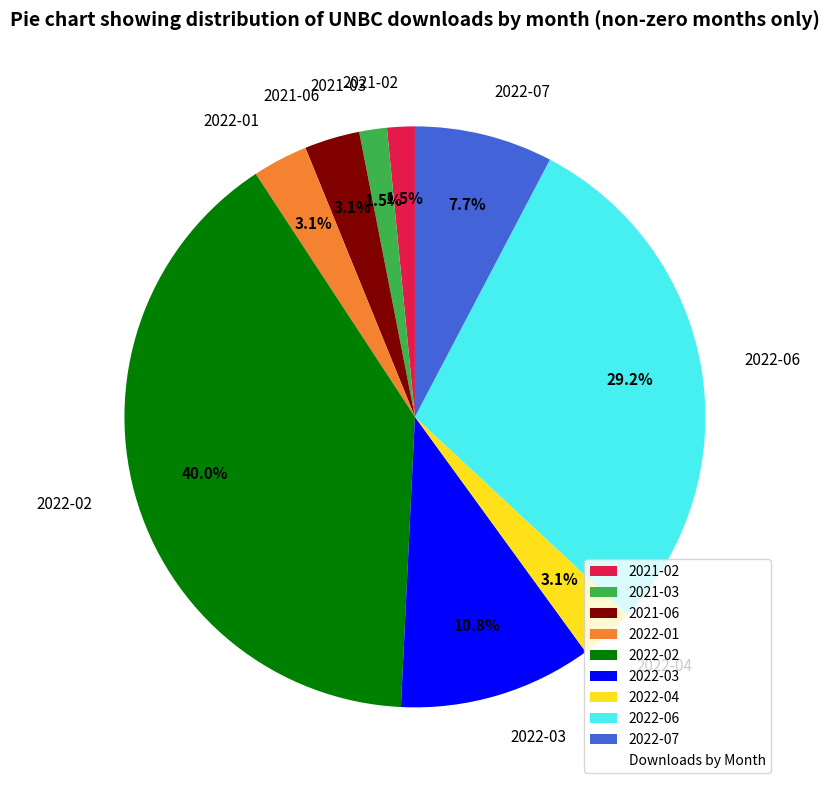

Which slice is the largest?

2022-02